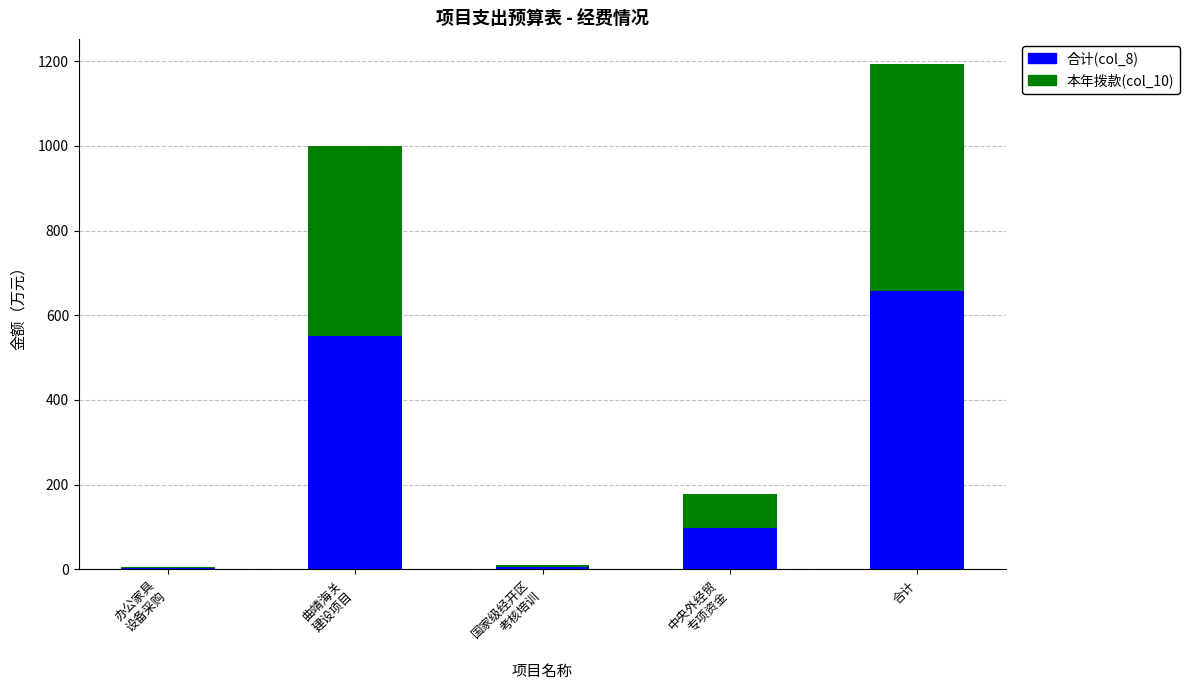

What is the sum of all 合计(col_8) values?

1312.3